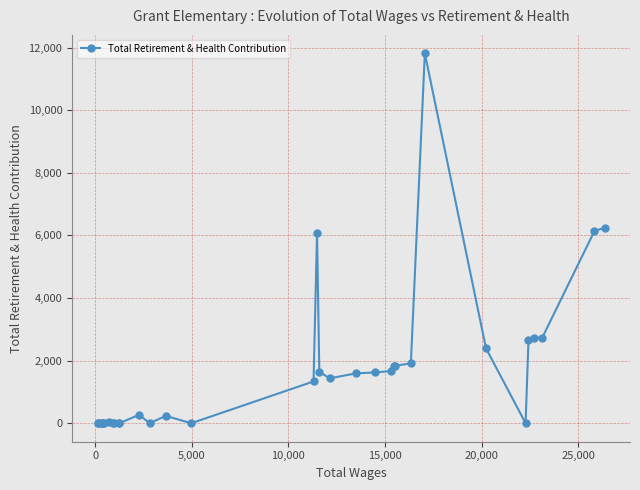

Count the number of categories in the chart.

34